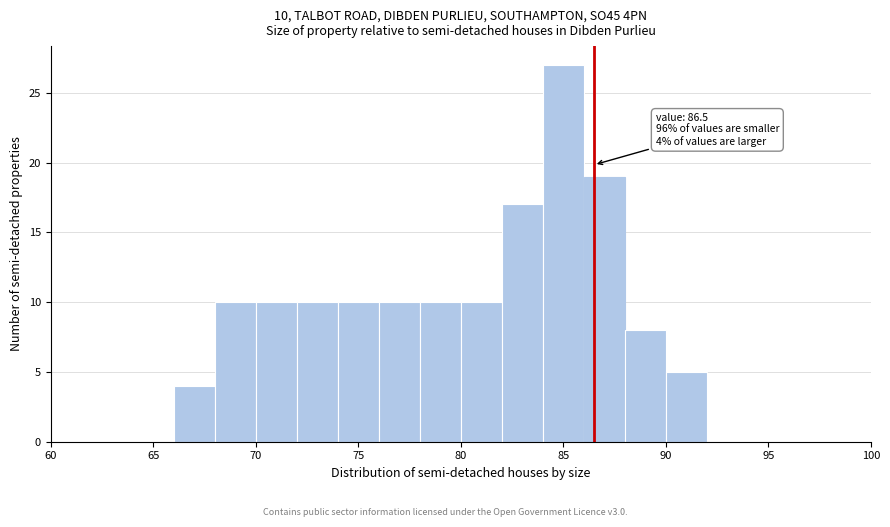

Which range on the x-axis has the tallest bar?

84 to 86